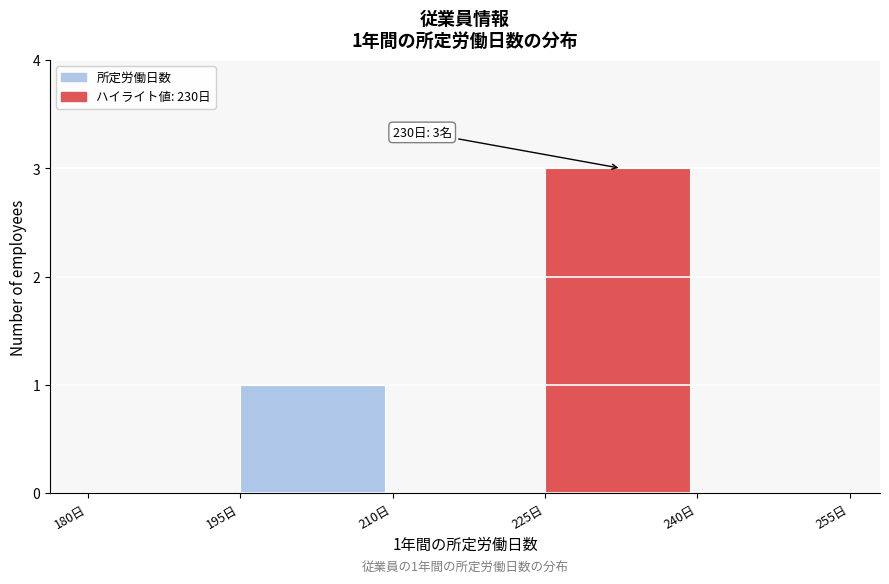

Which range on the x-axis has the tallest bar?

225 to 240